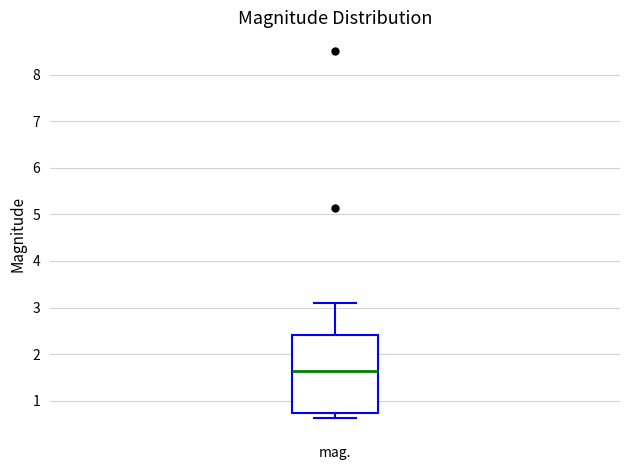

Where does the lower whisker of the box for mag. end on the y-axis? The values are not printed on the chart, so give them approximately, as read against the axis.

0.6